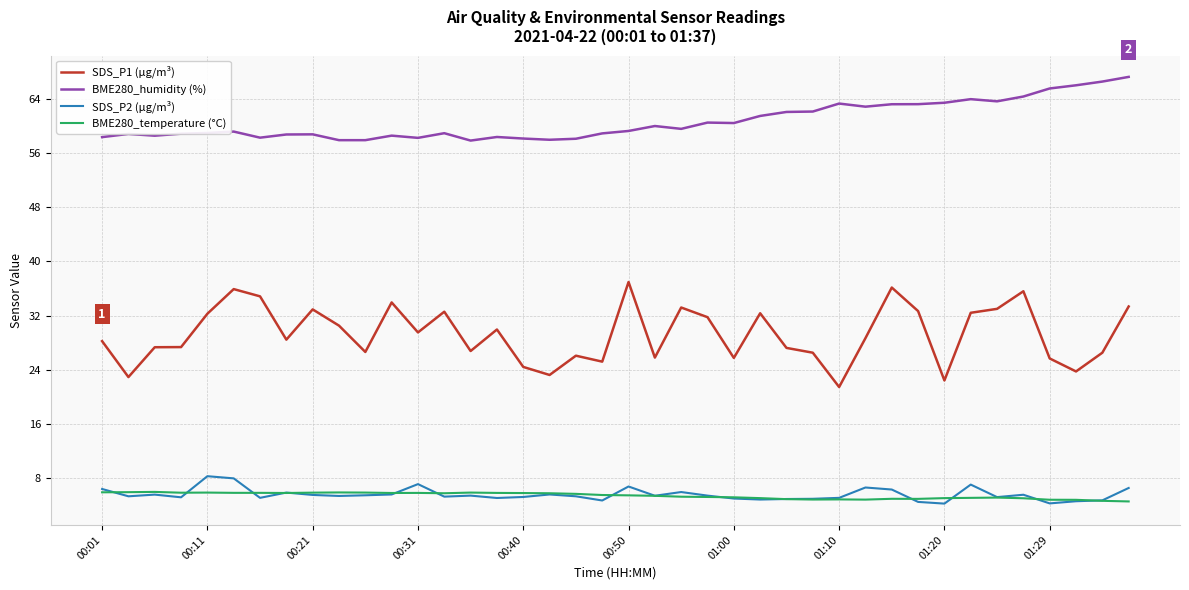

What is the smallest value displayed?

4.2